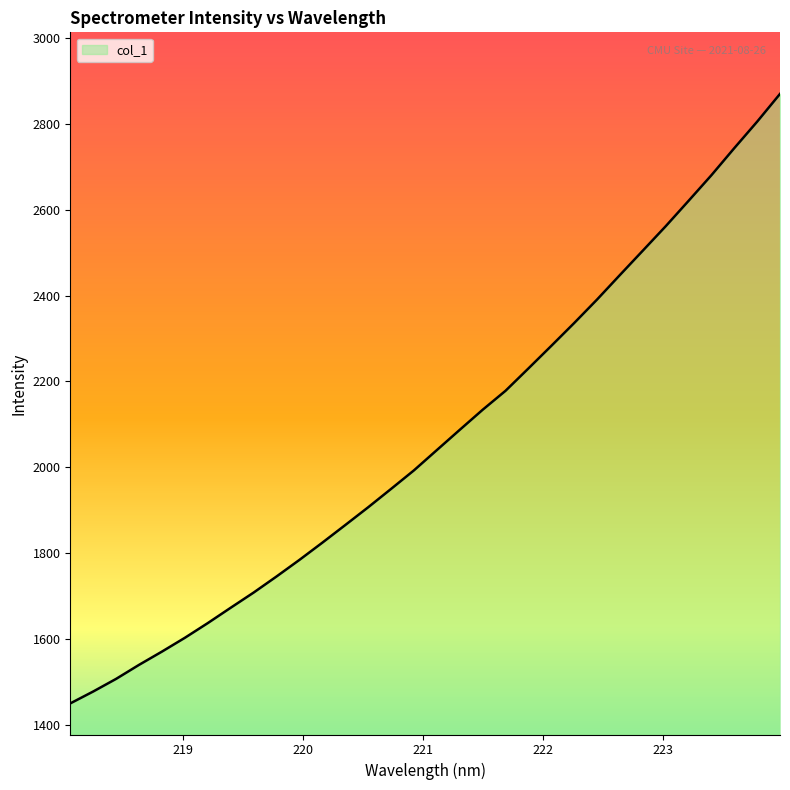

What is the smallest value displayed?

1449.5